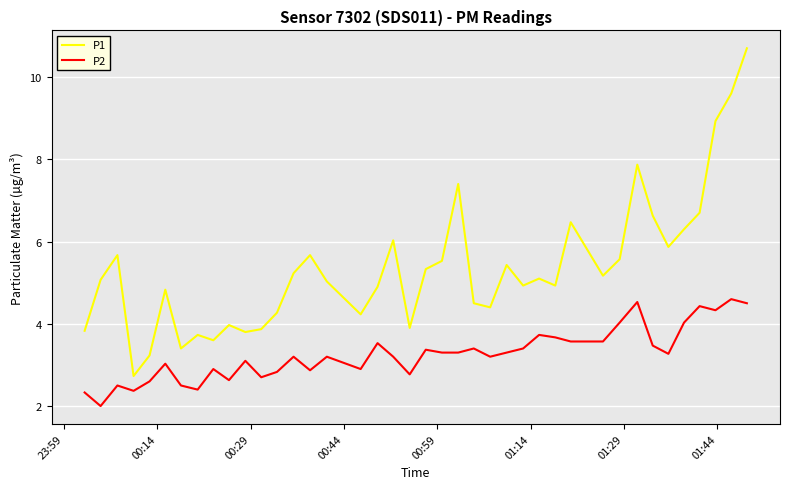

What is the minimum value for P2?

2.0